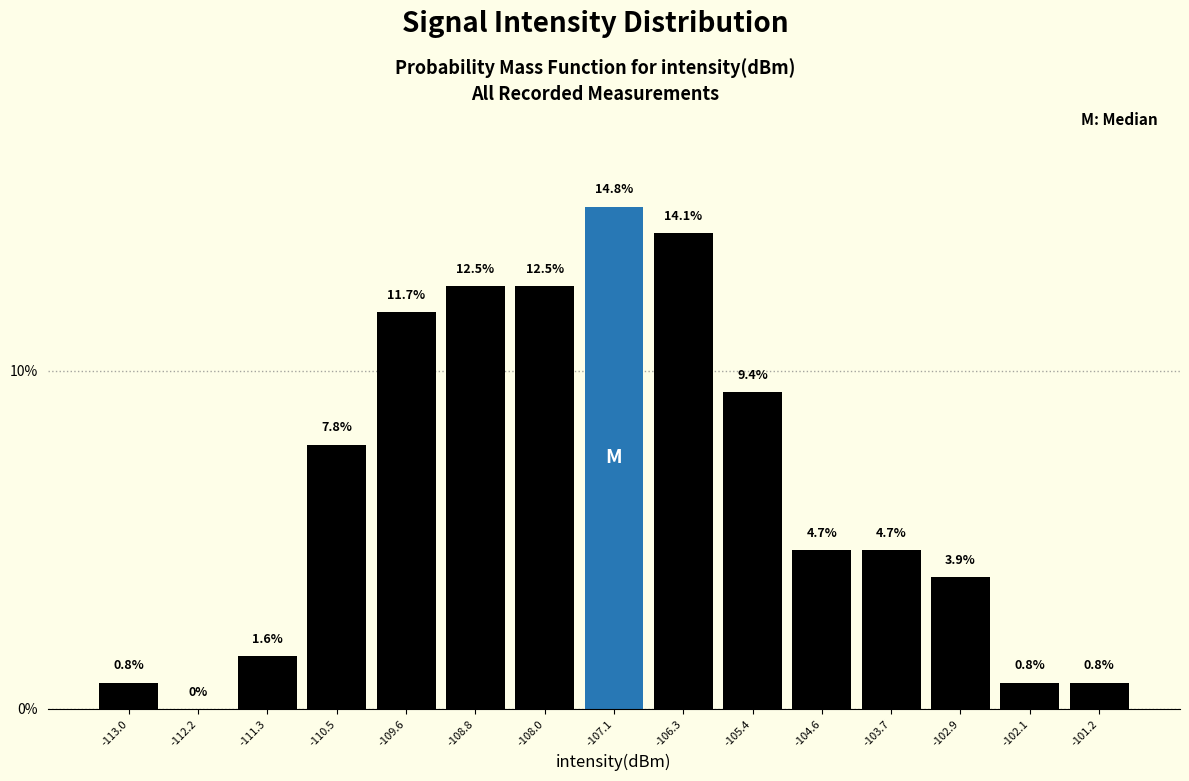

Reading left to right, list every bar in this chart as the range it spans on the x-axis followed by its height. The bar edges are not printed on the chart, so give them approximately, as read against the axis.

-113.4 to -112.6: 0.8
-112.6 to -111.7: 0.0
-111.7 to -110.9: 1.6
-110.9 to -110.1: 7.8
-110.1 to -109.2: 11.7
-109.2 to -108.4: 12.5
-108.4 to -107.5: 12.5
-107.5 to -106.7: 14.8
-106.7 to -105.8: 14.1
-105.8 to -105.0: 9.4
-105.0 to -104.2: 4.7
-104.2 to -103.3: 4.7
-103.3 to -102.5: 3.9
-102.5 to -101.6: 0.8
-101.6 to -100.8: 0.8